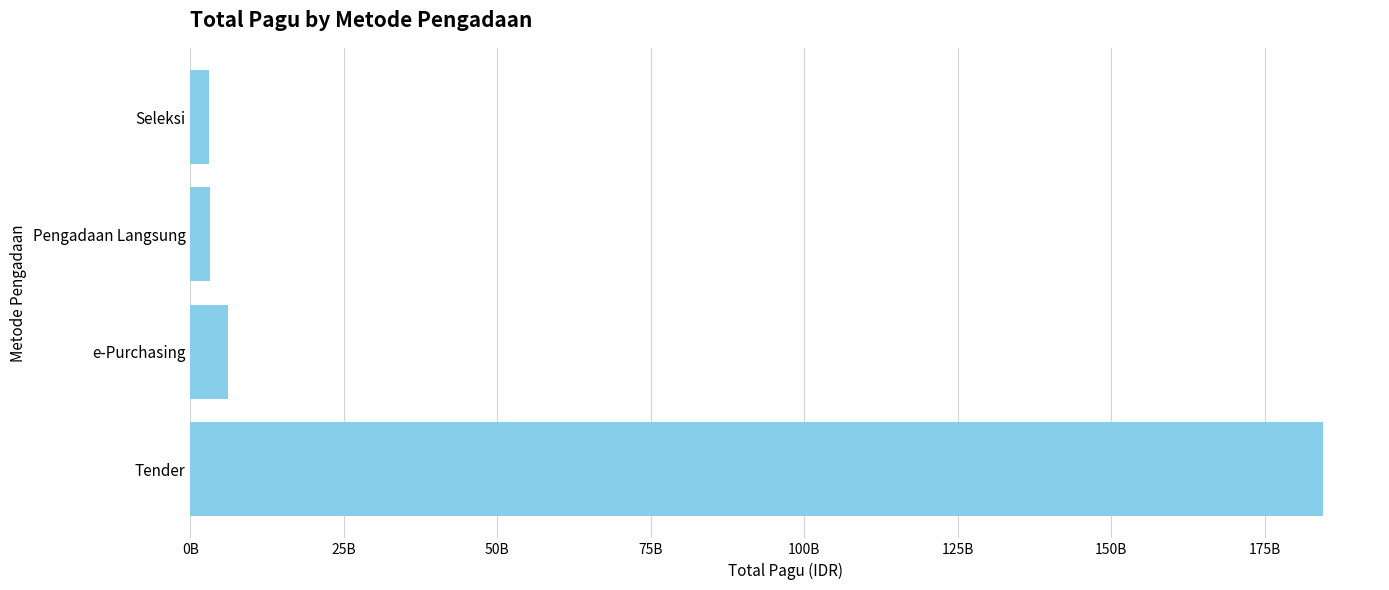

Does the chart contain any negative values?

No